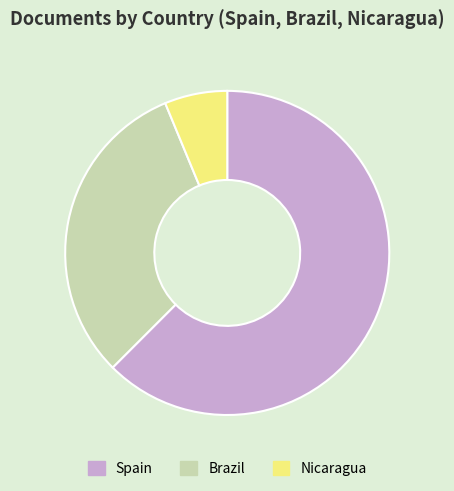

Combined, do Spain and Nicaragua account for over 50%?

Yes